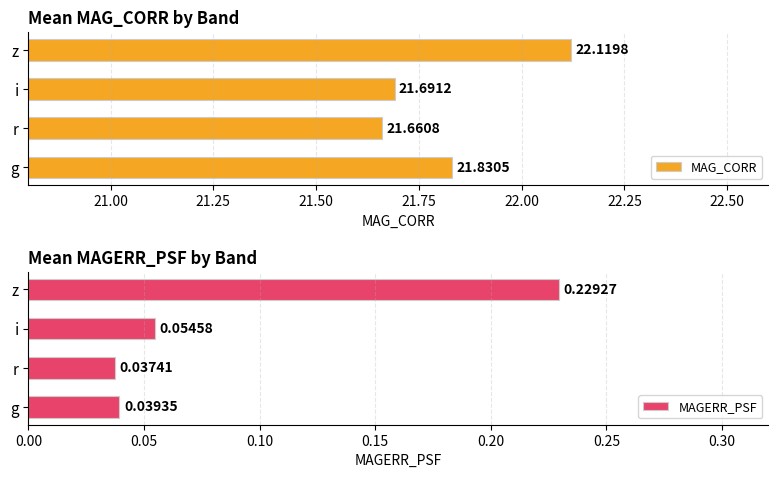

What is the sum of the MAG_CORR values at i and z?

43.8